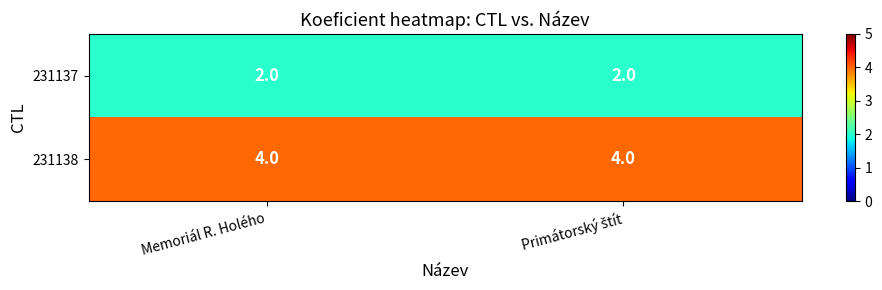

Reading right to left, list all the values displayed in this chart.

231137: 2	2
231138: 4	4